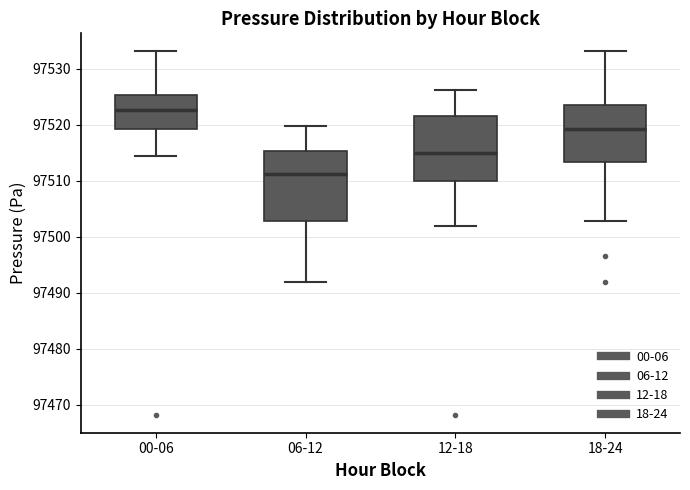

Reading left to right, transcribe this box plot: for each box, give where its median line is, the range the box spans, and where its two whiskers end, as read against the y-axis. The values are not printed on the chart, so give them approximately, as read against the axis.

00-06: median 97523, box 97519 to 97525, whiskers 97515 to 97533
06-12: median 97511, box 97503 to 97515, whiskers 97492 to 97520
12-18: median 97515, box 97510 to 97522, whiskers 97502 to 97526
18-24: median 97519, box 97513 to 97523, whiskers 97503 to 97533